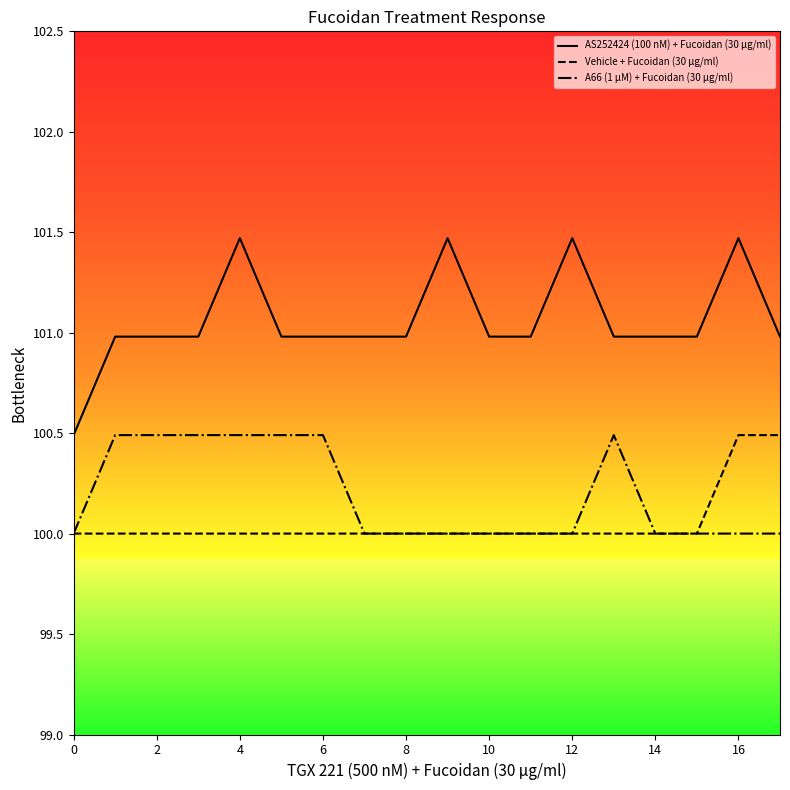

What is the minimum value shown in the chart?

100.0